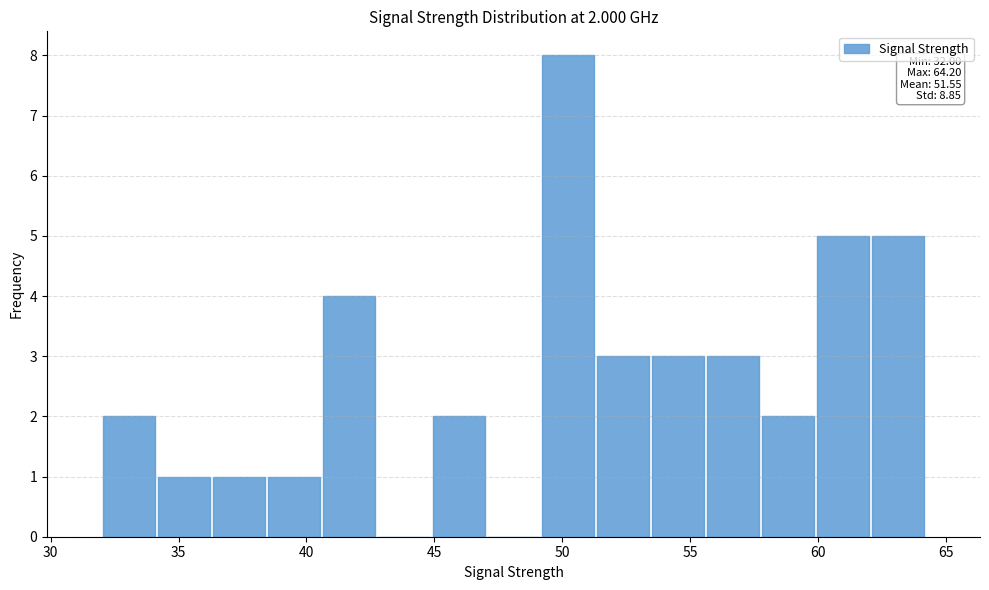

Which range on the x-axis has the tallest bar?

49.0 to 51.5